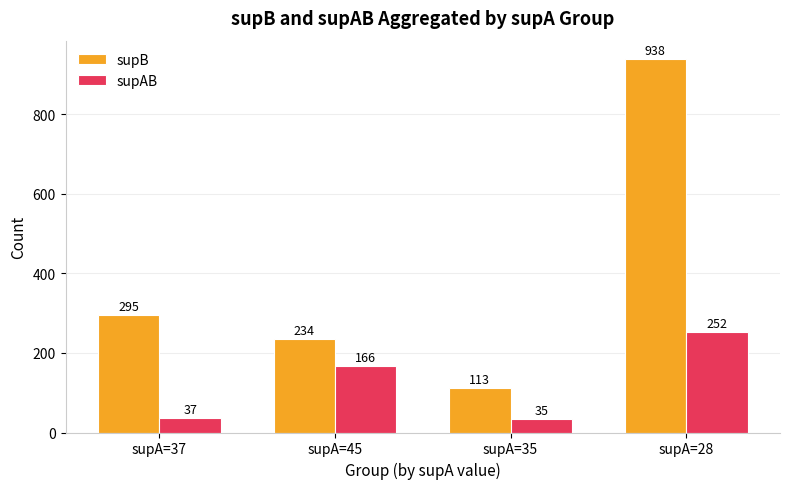

What is the spread (max minus min) of values at supA=35?

78